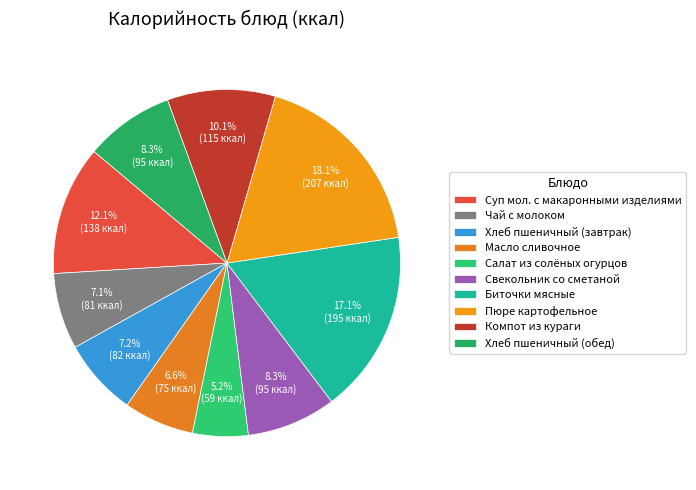

Rank the categories by value from highest to lowest.

Пюре картофельное, Биточки мясные, Суп мол. с макаронными изделиями, Компот из кураги, Свекольник со сметаной, Хлеб пшеничный (обед), Хлеб пшеничный (завтрак), Чай с молоком, Масло сливочное, Салат из солёных огурцов